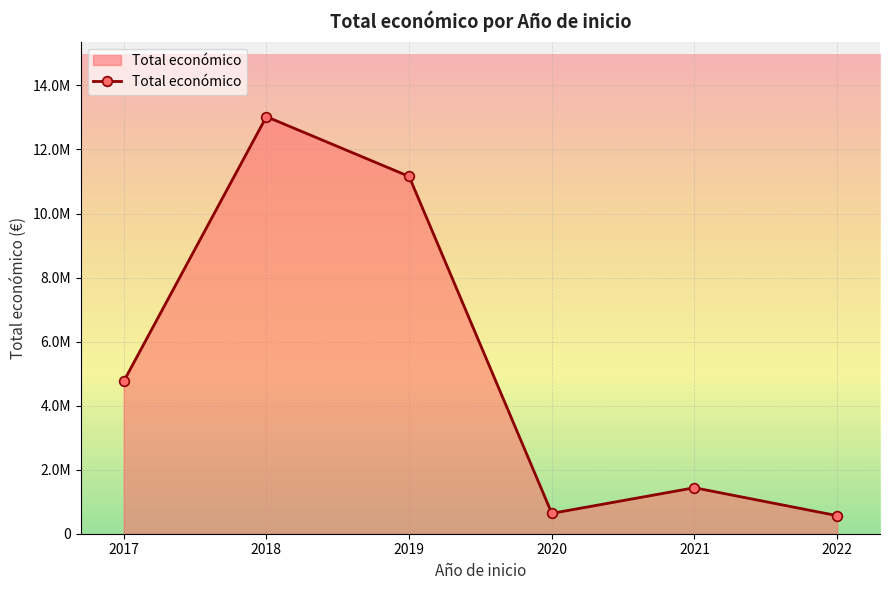

Does the chart have visible grid lines?

Yes